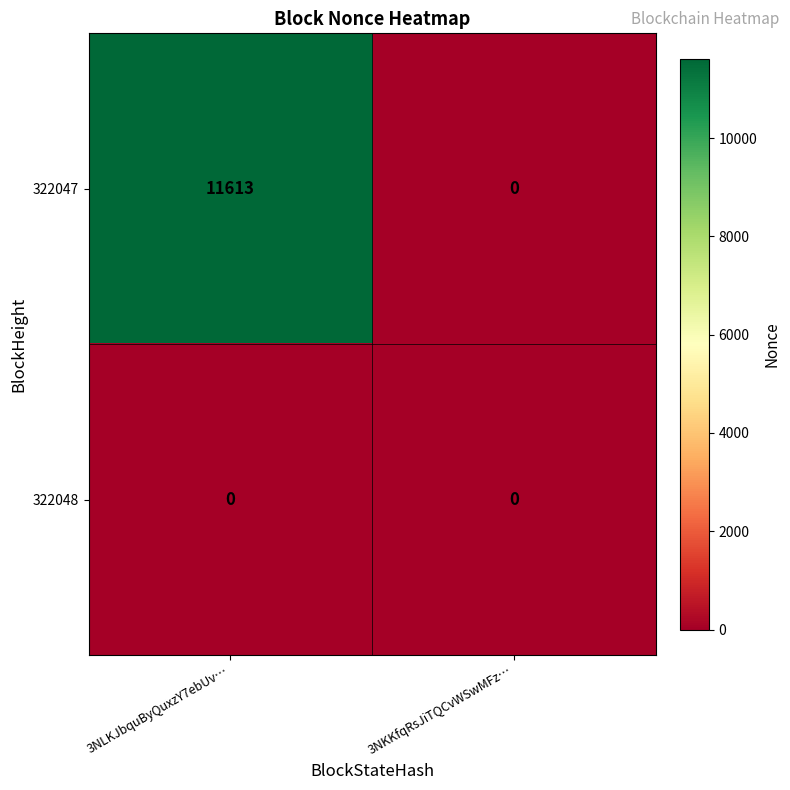

Reading left to right, list all the values displayed in this chart.

322047: 3NLKJbquByQuxzY7ebUv…=11613	3NKKfqRsJiTQCvWSwMFz…=0
322048: 3NLKJbquByQuxzY7ebUv…=0	3NKKfqRsJiTQCvWSwMFz…=0